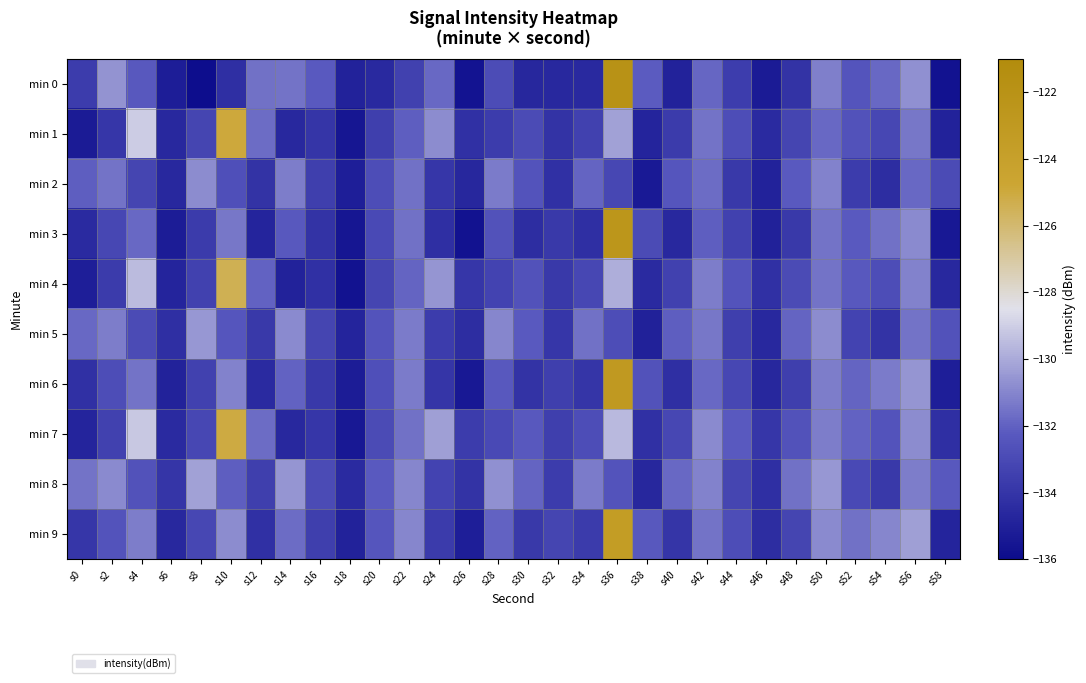

List the series in order of their peak value, highest first.

min 0, min 3, min 6, min 9, min 1, min 7, min 4, min 8, min 5, min 2